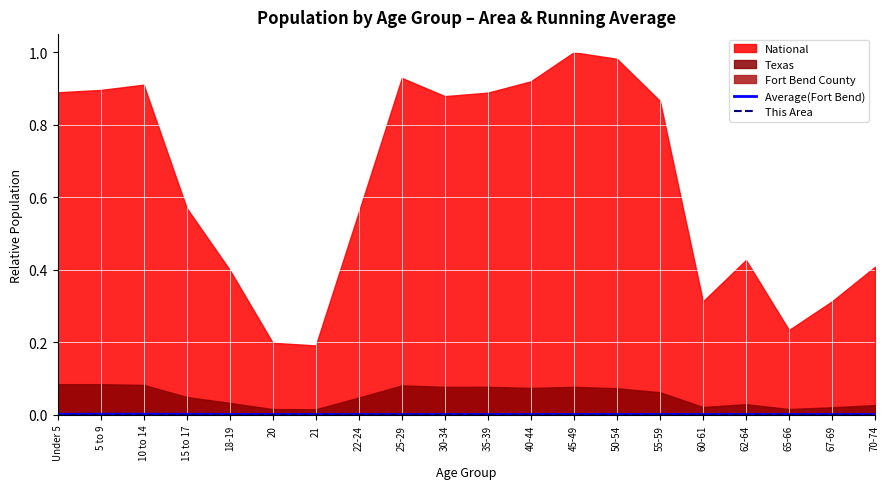

True or false: Average(Fort Bend) and This Area cross at least once.

False